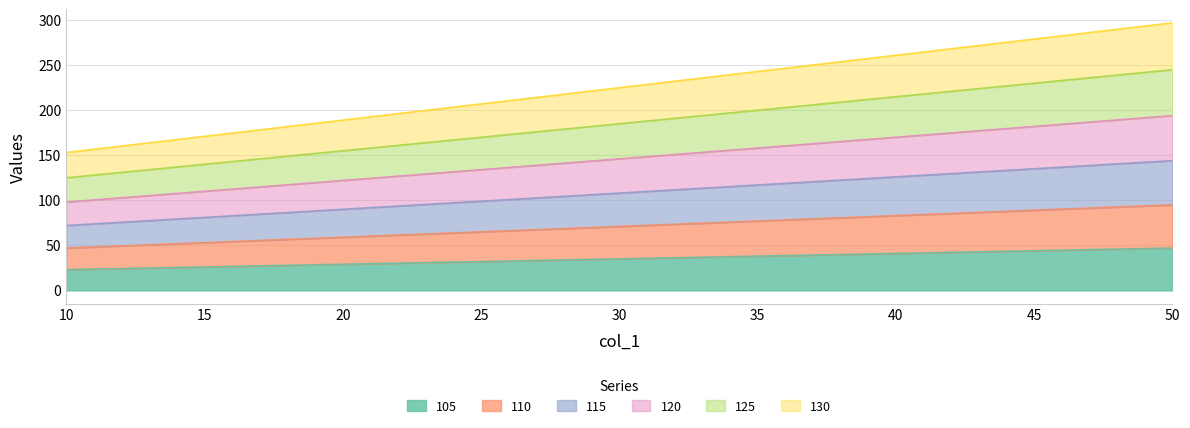

Between 15 and 20, which series saw the biggest shift?

130